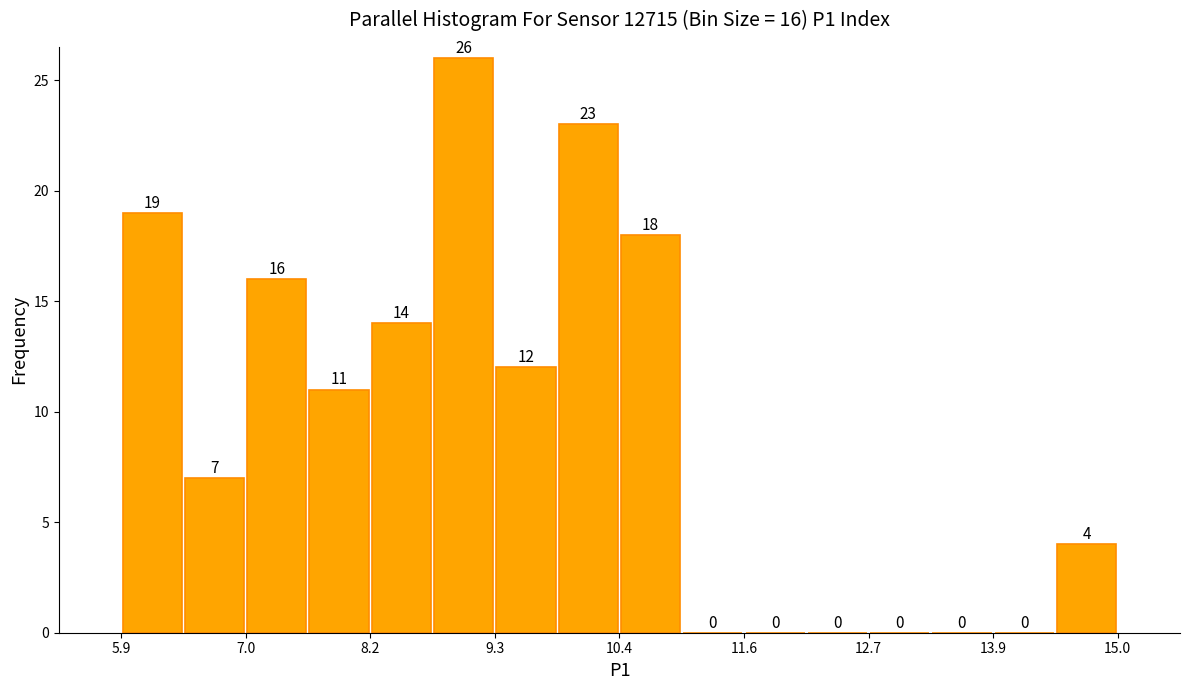

Around what value on the x-axis is the tallest bar? Give the approximate position of its centre, as read against the axis.

9.0